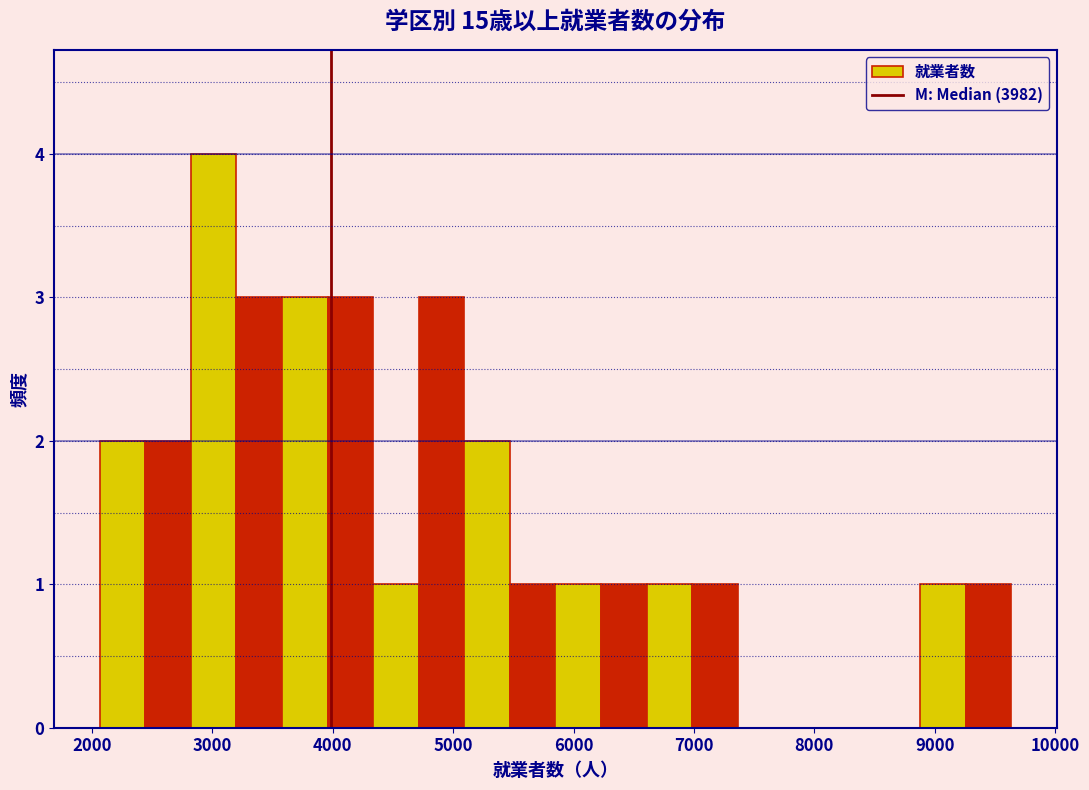

Read against the x-axis, roughly where is the centre of the tallest bar?

3000